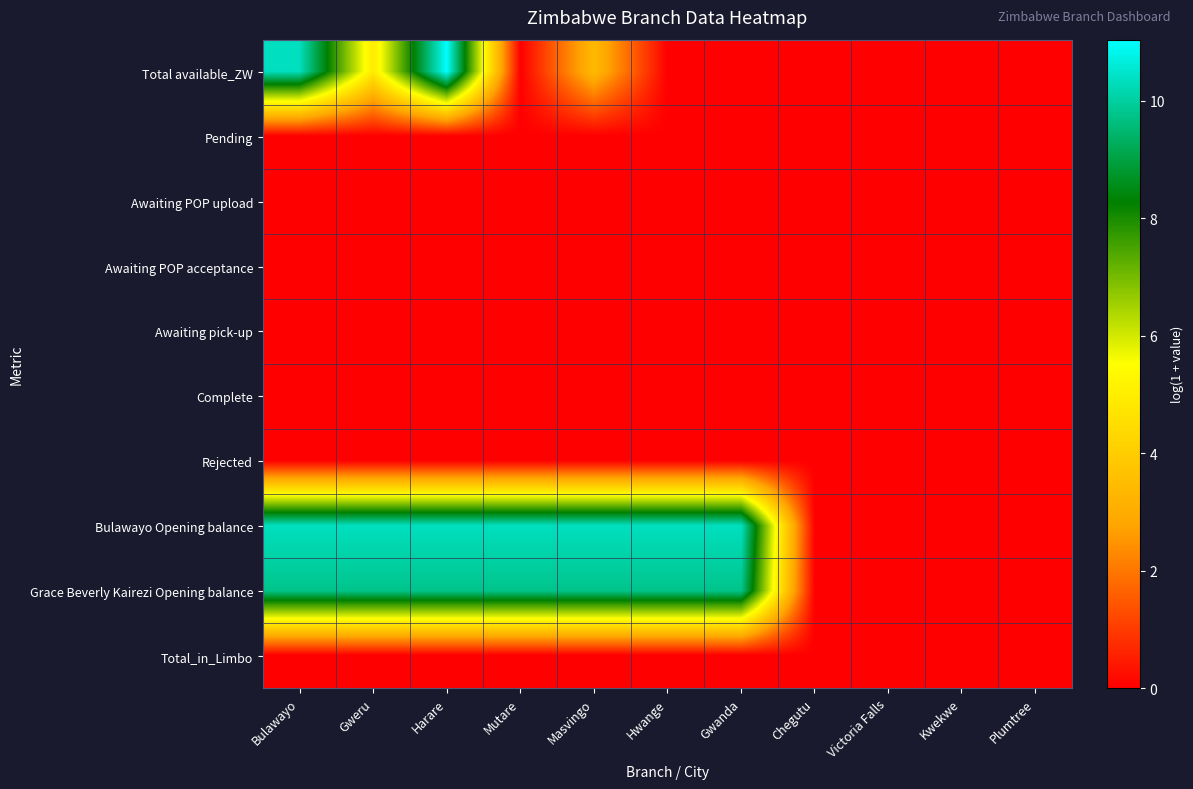

Rank the series at Mutare from highest to lowest value.

Bulawayo Opening balance, Grace Beverly Kairezi Opening balance, Total available_ZW, Pending, Awaiting POP upload, Awaiting POP acceptance, Awaiting pick-up, Complete, Rejected, Total_in_Limbo